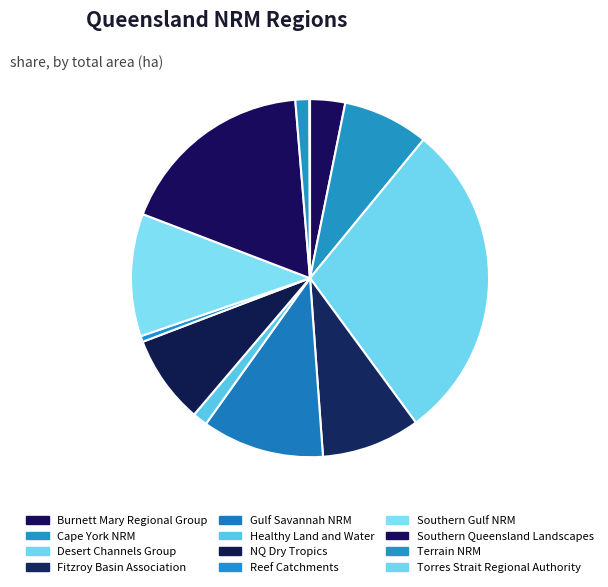

To the nearest percent, what is the combined percentage of Southern Gulf NRM and Cape York NRM?

19%